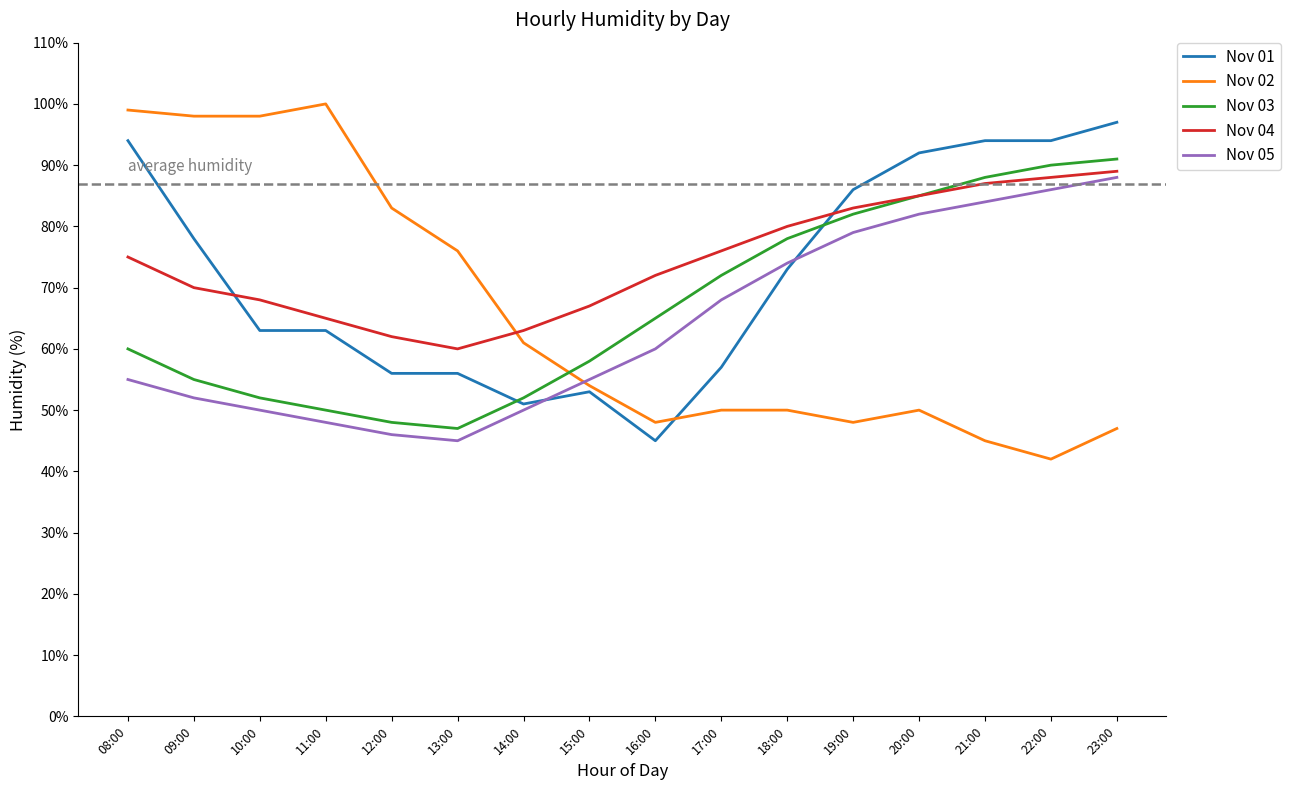

Count the number of categories in the chart.

16